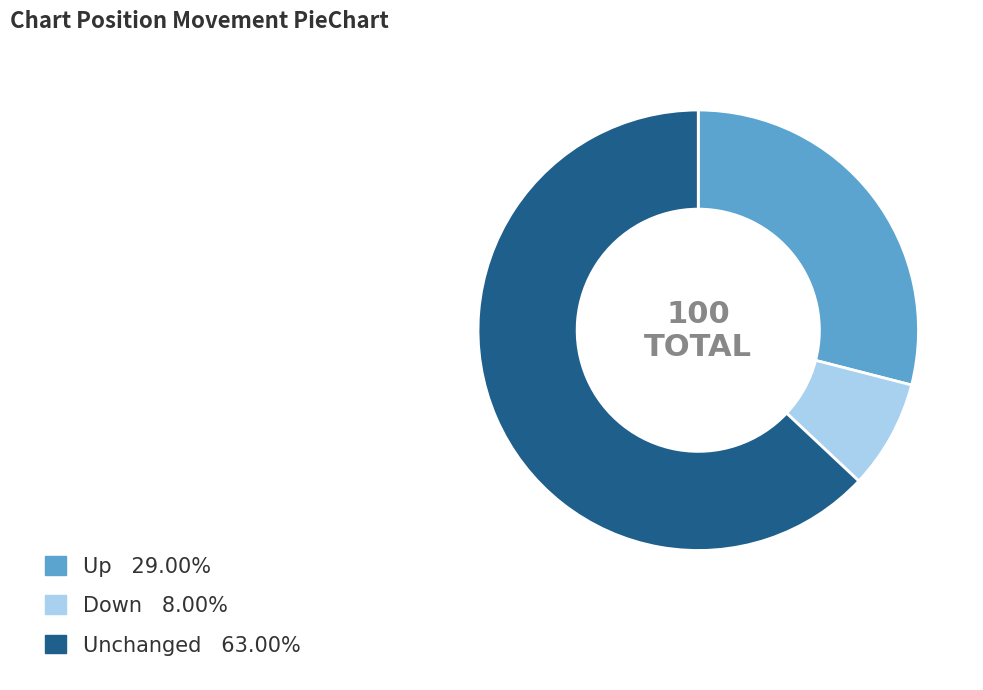

Is there any slice that represents more than half of the pie?

Yes